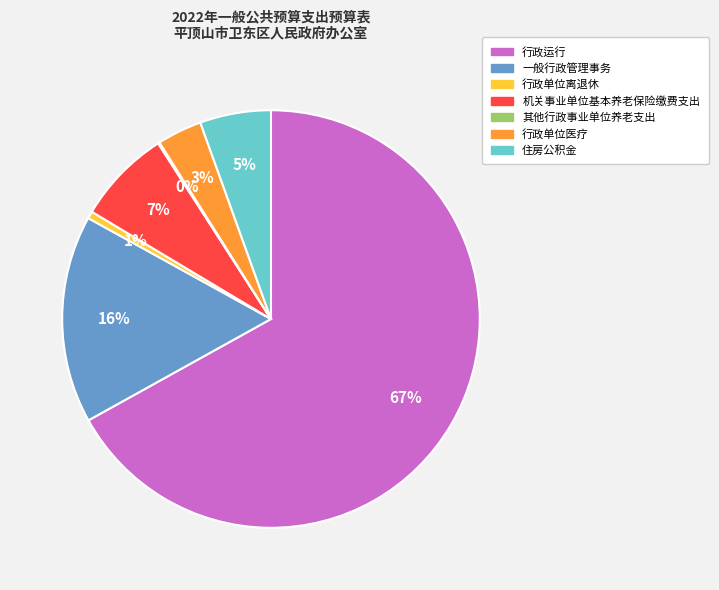

Which slice is the largest?

行政运行